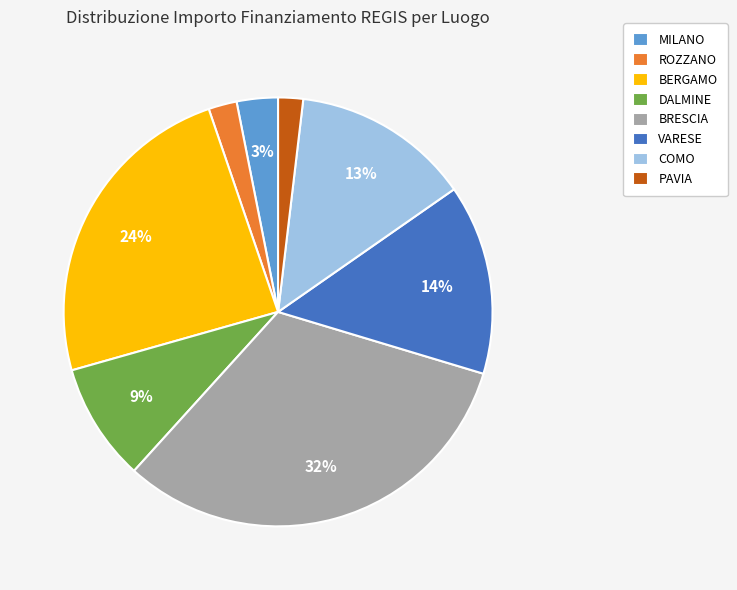

Which slice is the largest?

BRESCIA